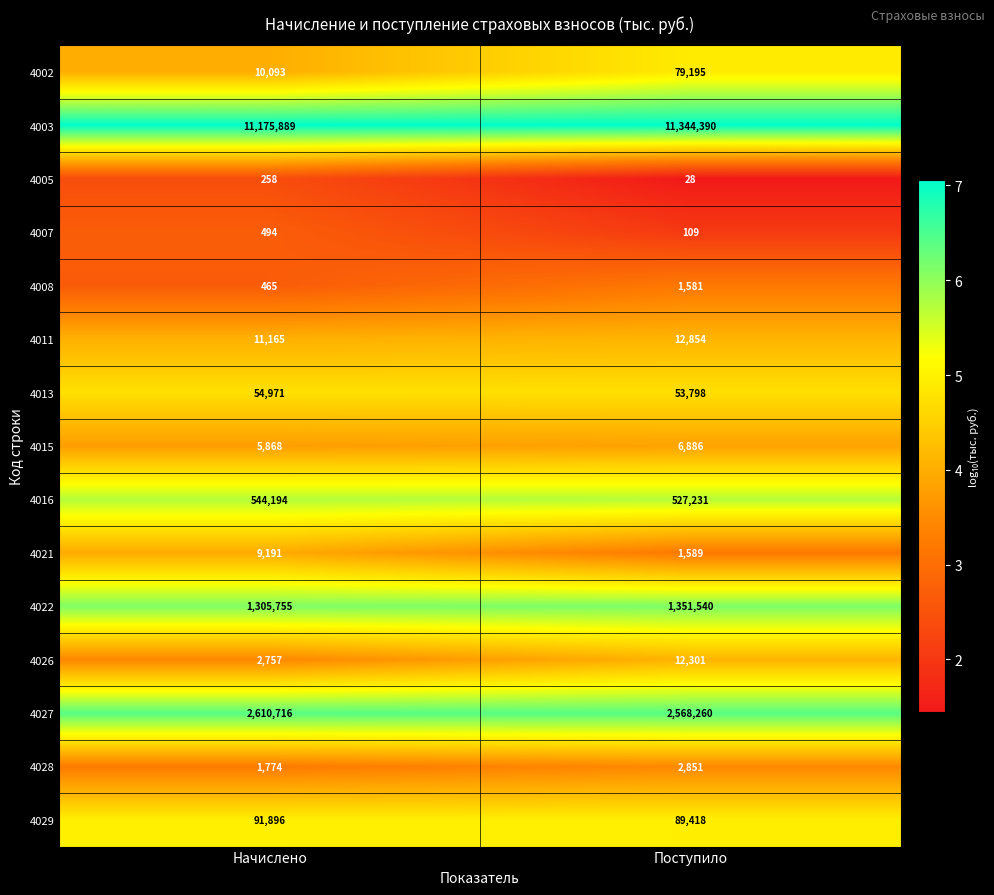

Rank the series by their maximum value, from highest to lowest.

4003, 4027, 4022, 4016, 4029, 4002, 4013, 4011, 4026, 4021, 4015, 4028, 4008, 4007, 4005